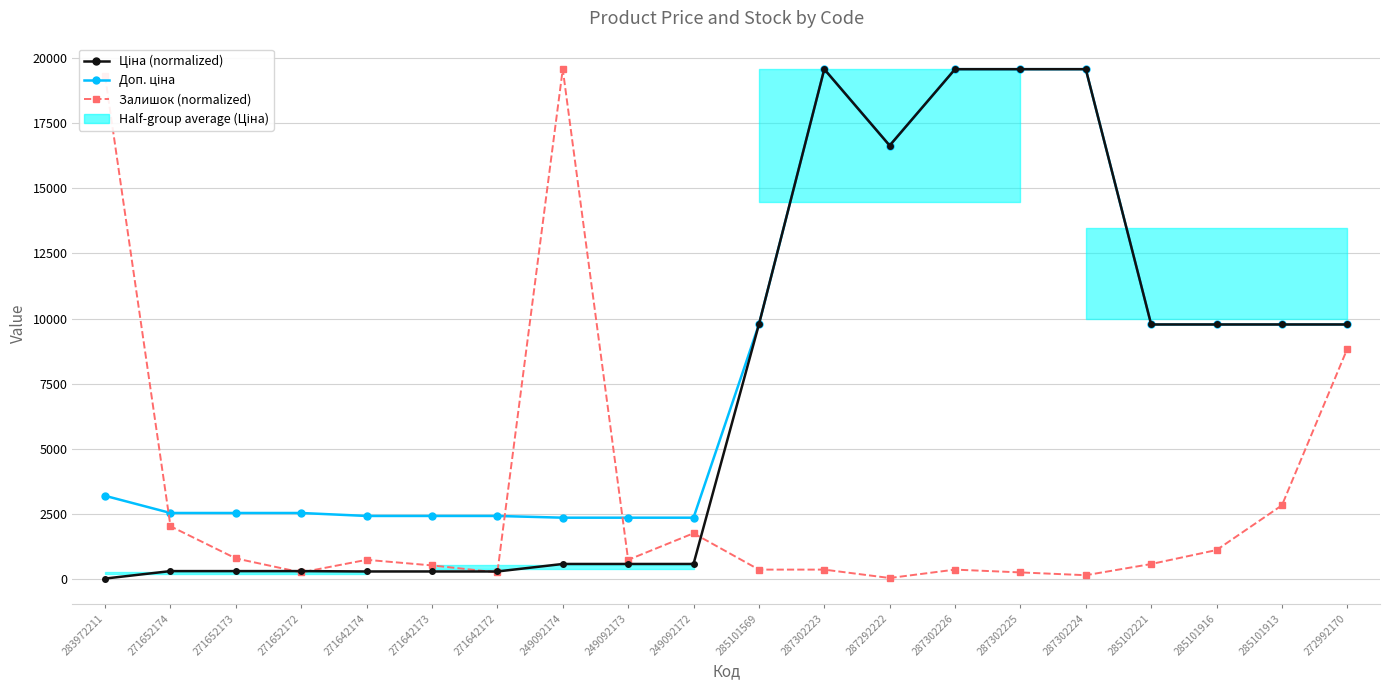

Which category has the lowest value in the Доп. ціна series?

249092174